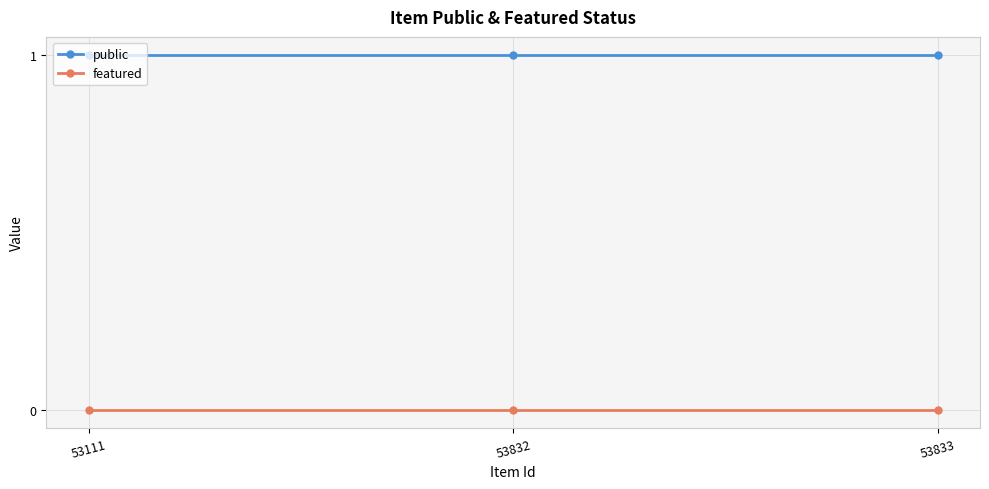

What is the sum of all public values?

3